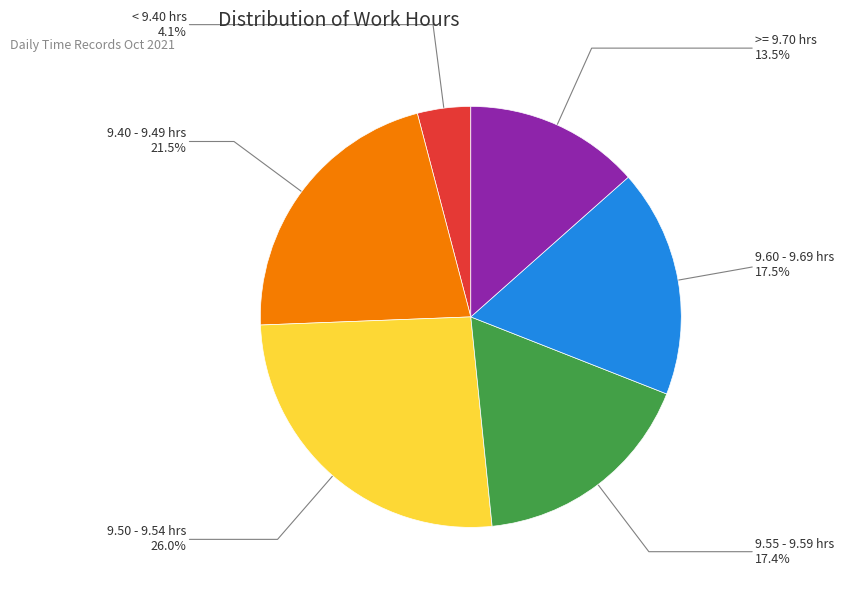

Does any single category account for the majority?

No